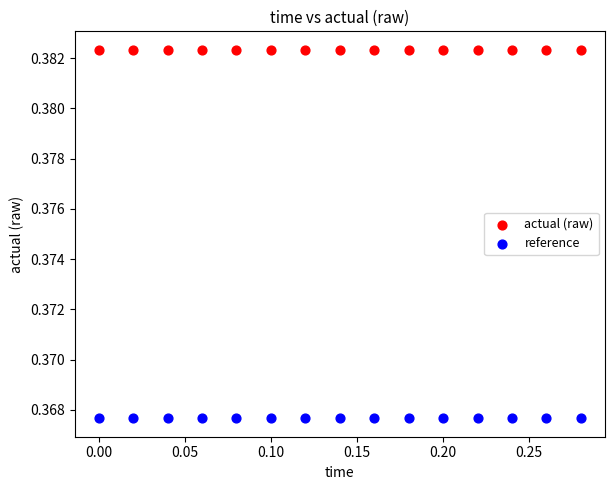

Which series contains the lowest Y value?

reference